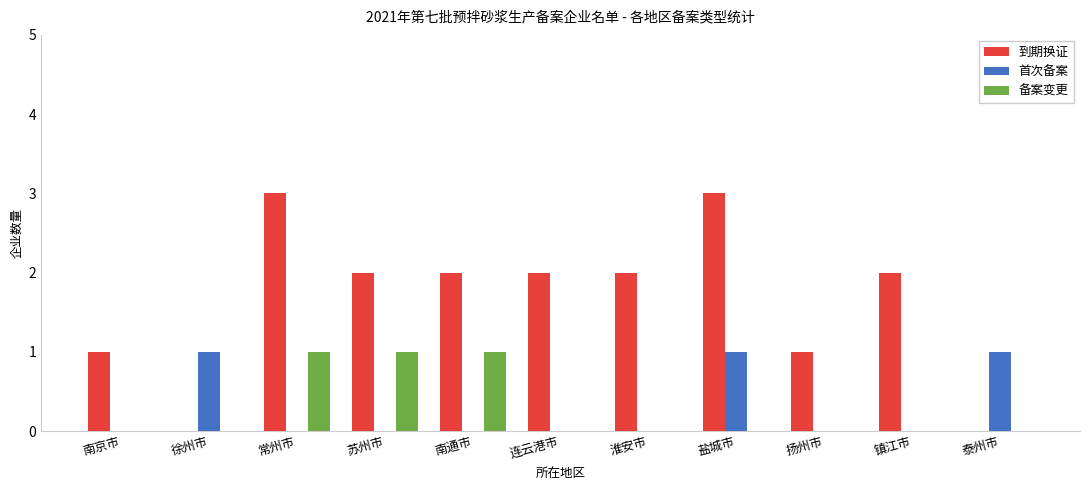

Count the number of categories in the chart.

11